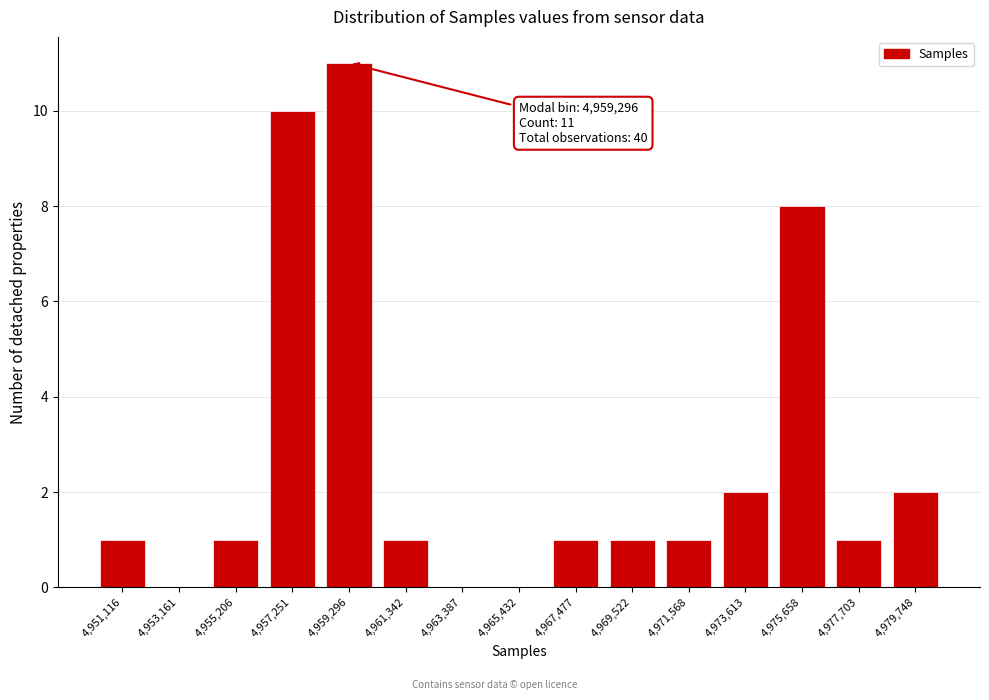

Reading left to right, what are all the values shown in this chart?

4,951,116=1	4,953,161=0	4,955,206=1	4,957,251=10	4,959,296=11	4,961,342=1	4,963,387=0	4,965,432=0	4,967,477=1	4,969,522=1	4,971,568=1	4,973,613=2	4,975,658=8	4,977,703=1	4,979,748=2